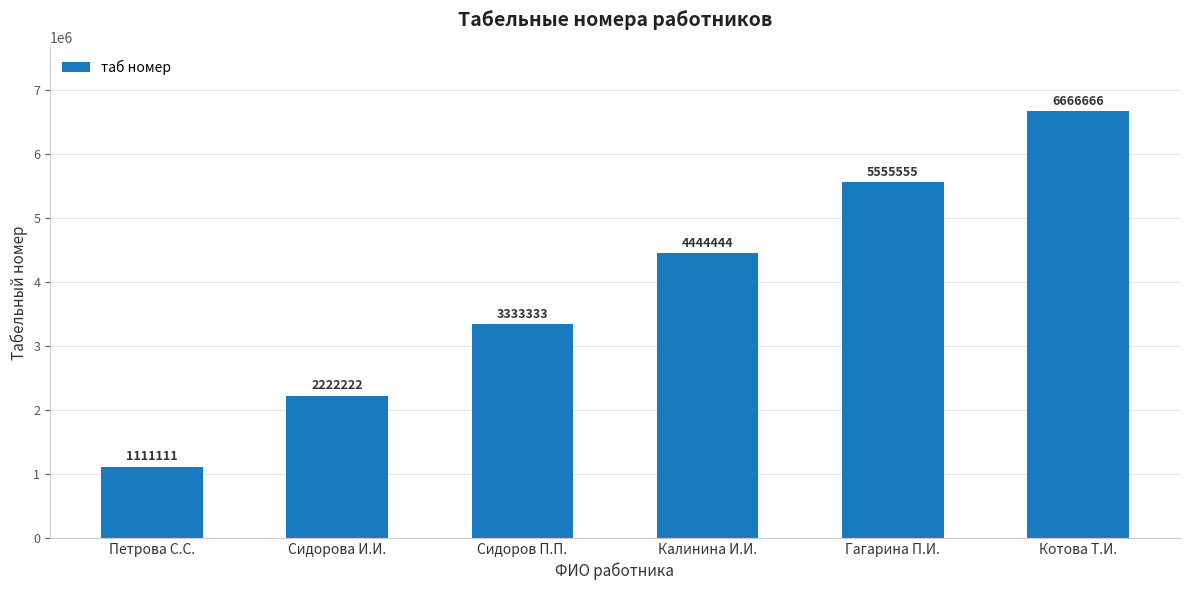

Rank the categories by value from highest to lowest.

Котова Т.И., Гагарина П.И., Калинина И.И., Сидоров П.П., Сидорова И.И., Петрова С.С.